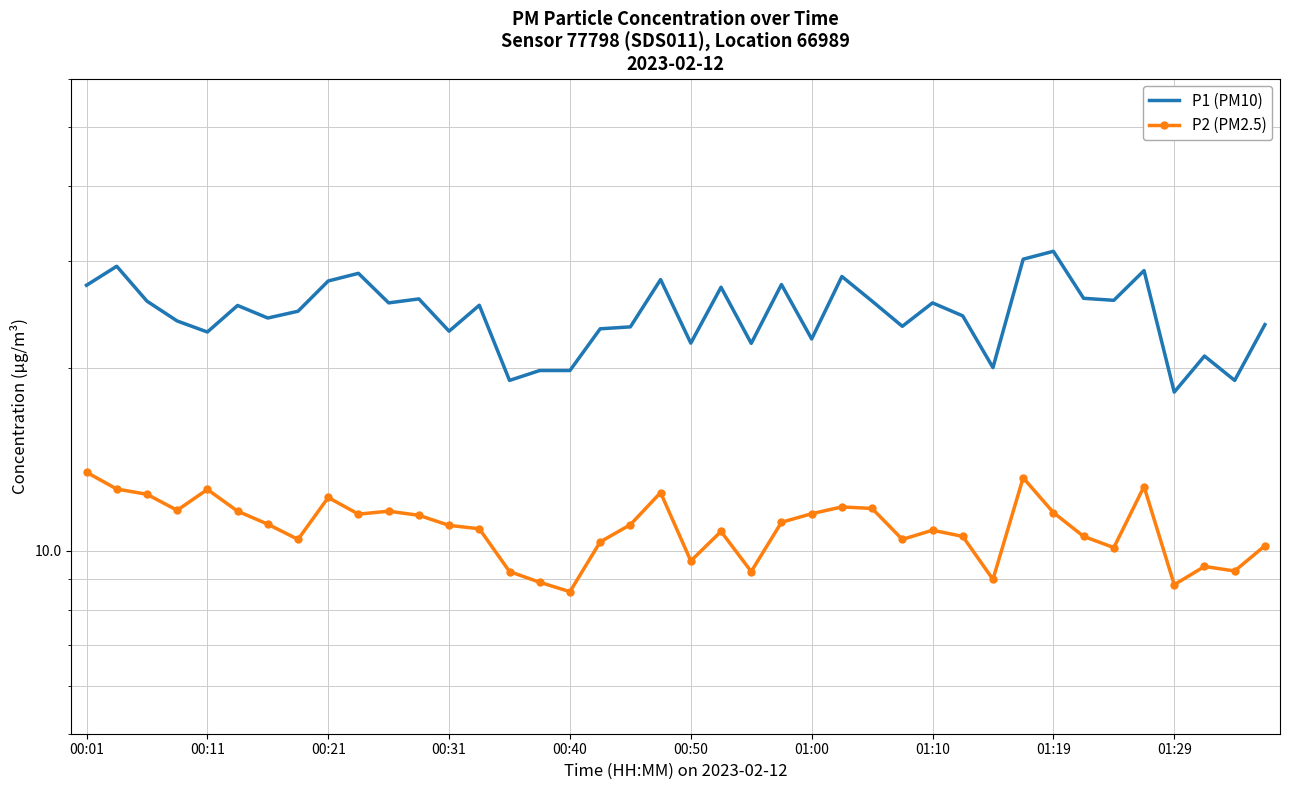

What is the maximum value for P2 (PM2.5)?

13.5